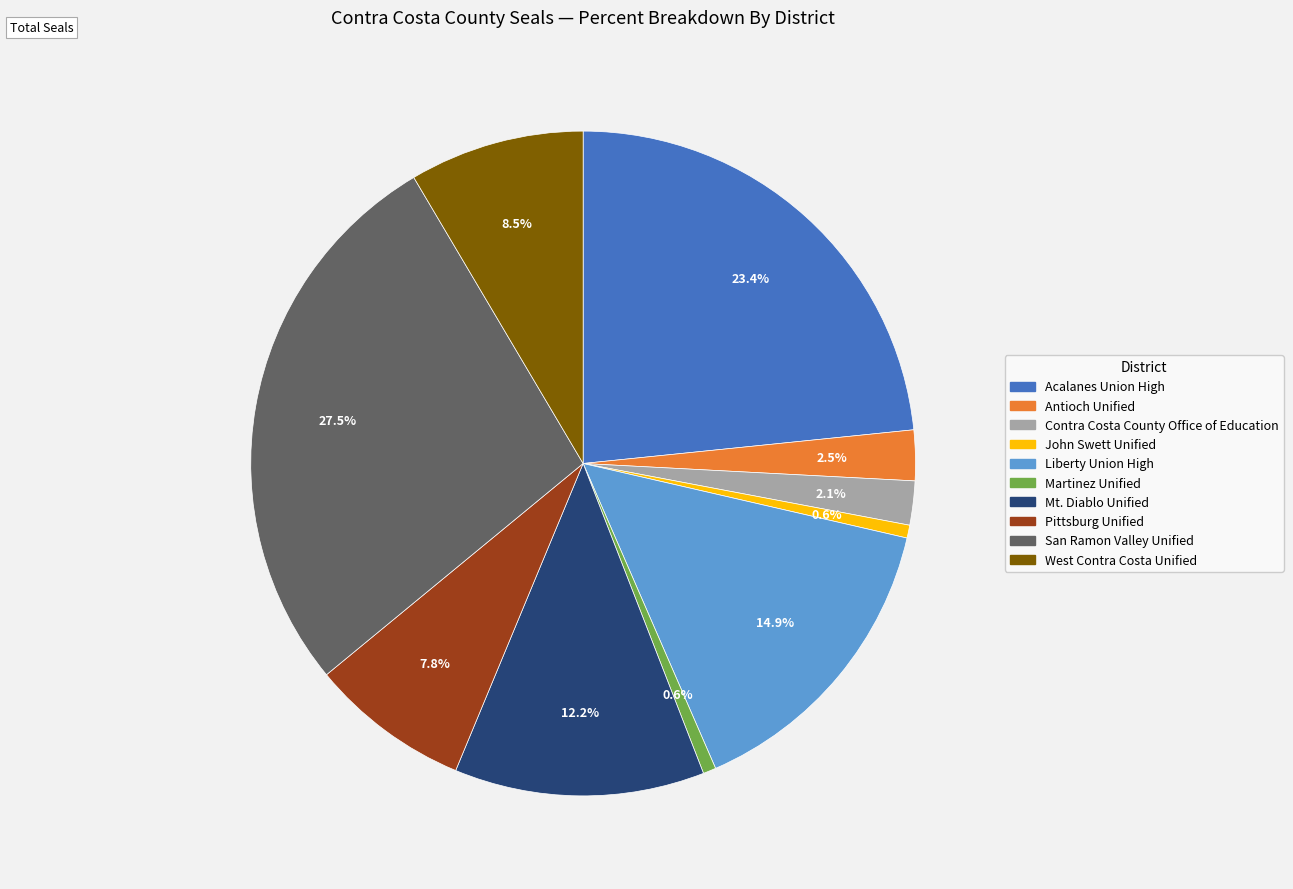

What portion of the pie excludes John Swett Unified?

99.4%